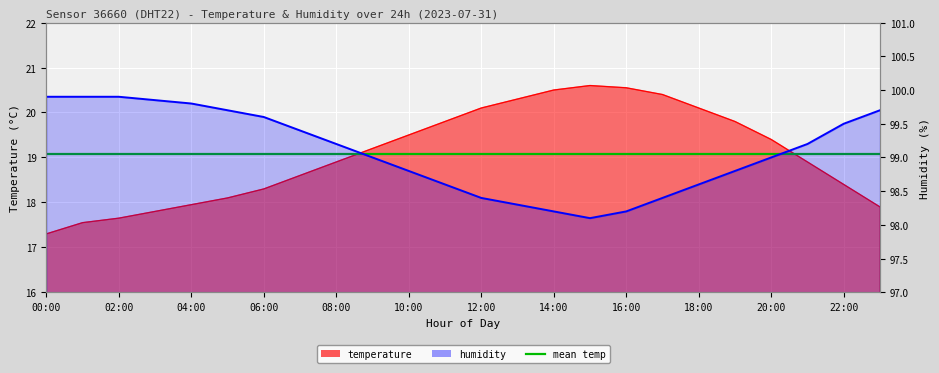

True or false: humidity has more than 0 points higher than both neighbors.

False